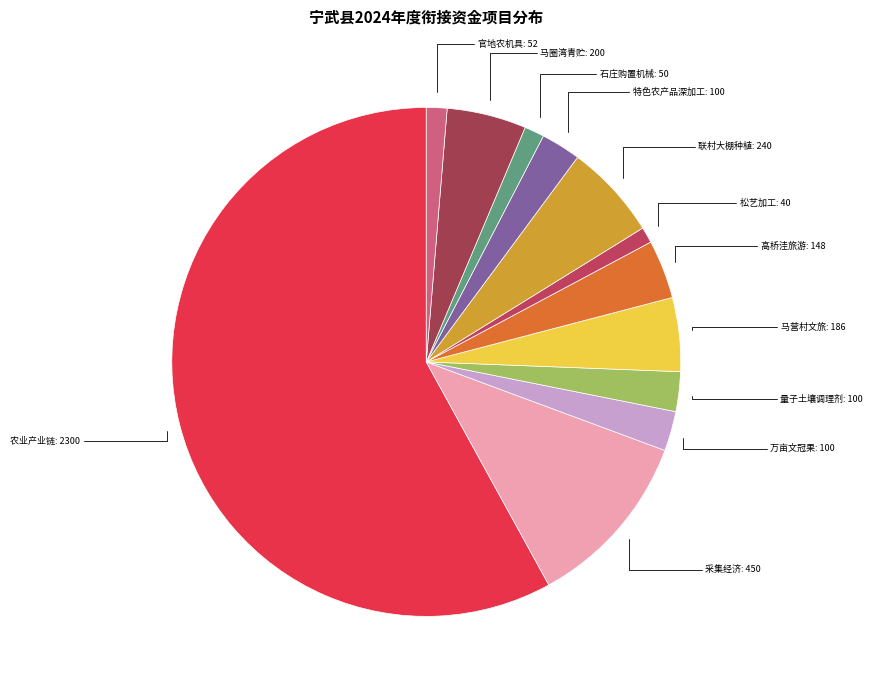

Which slice is the largest?

农业产业链发展奖补项目